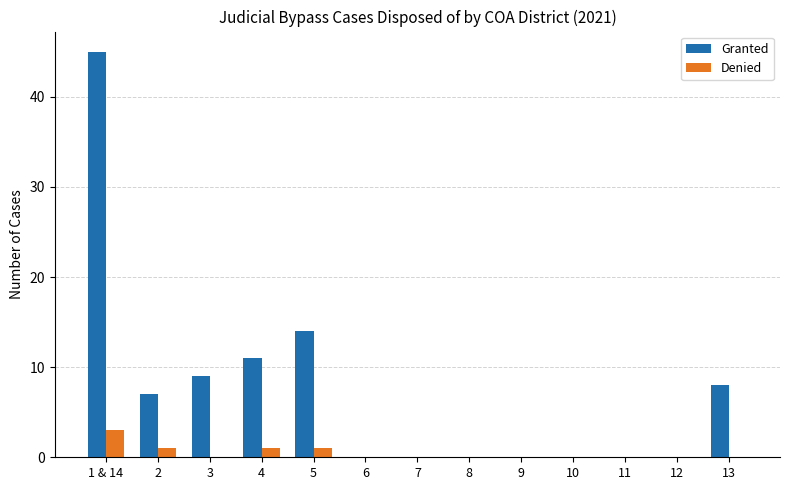

What are all the series names shown in the legend?

Granted, Denied